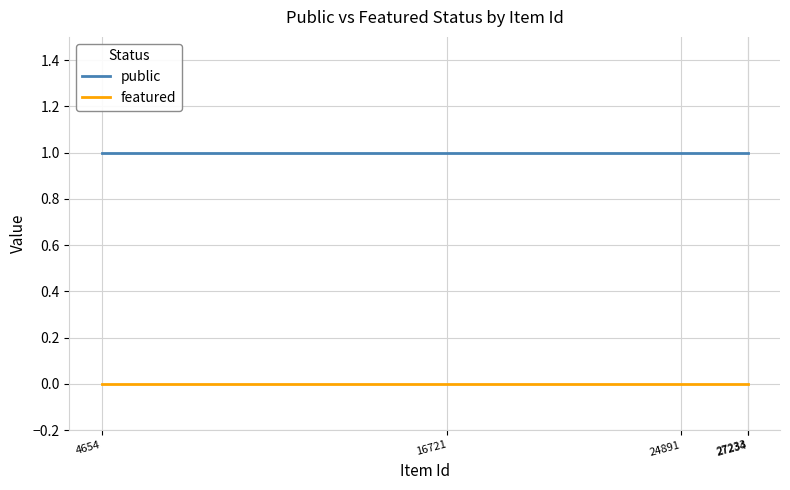

How many lines are shown in the chart?

2